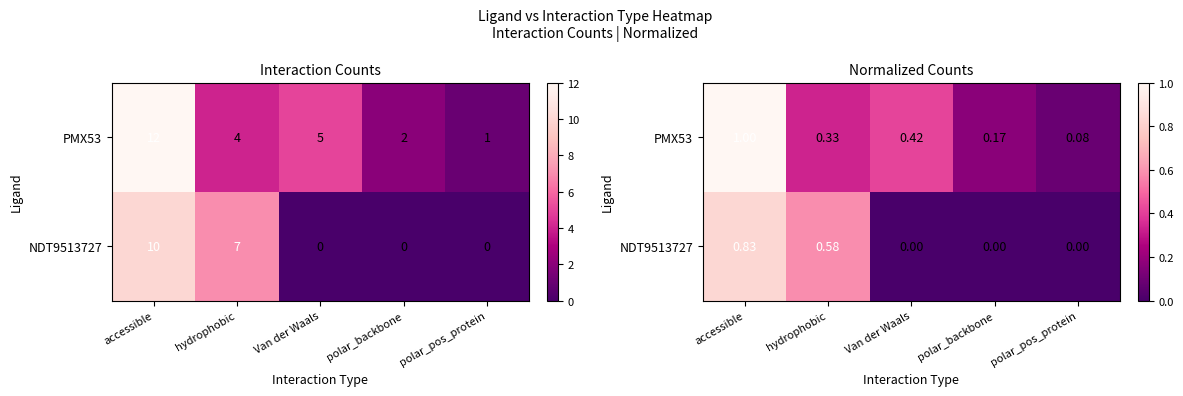

What is the total value across all series at polar_backbone?

0.2